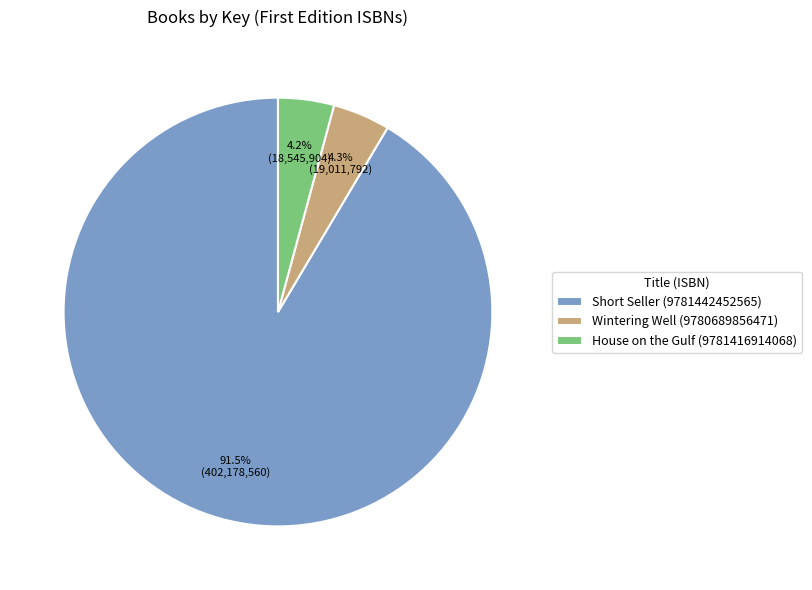

To the nearest percent, what is the difference between the largest and smallest slice percentages?

87%